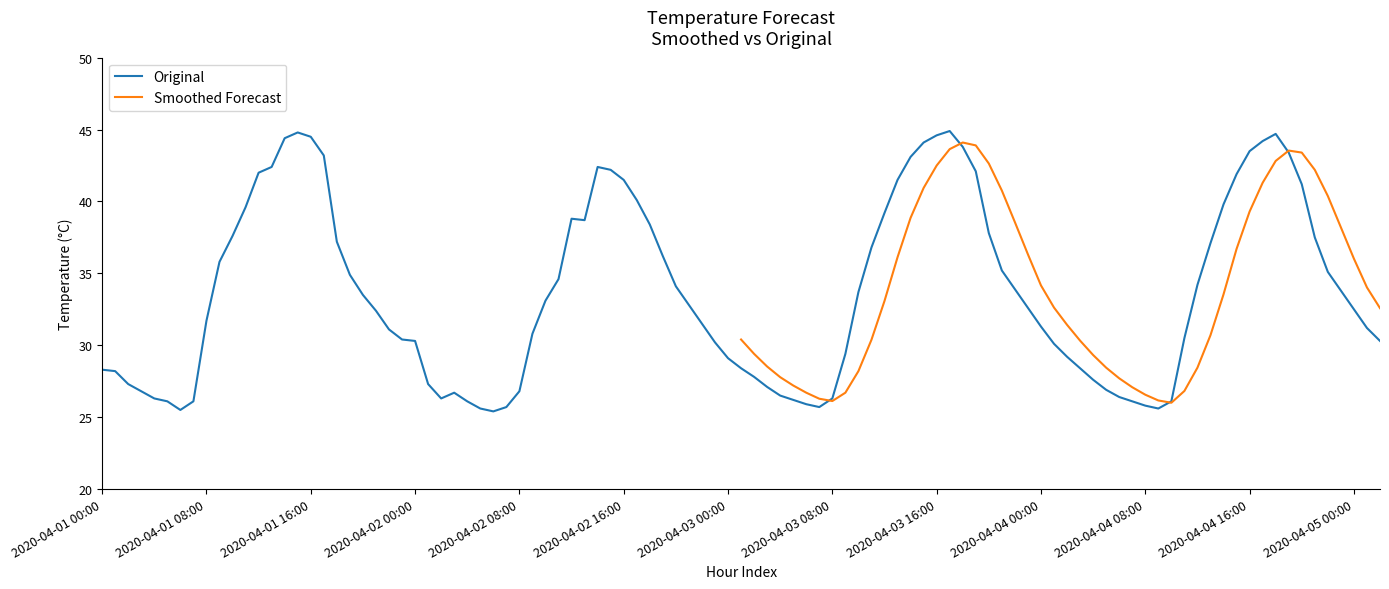

Is it true that Original equals 36.0 at 2020-04-02 08:00?

False